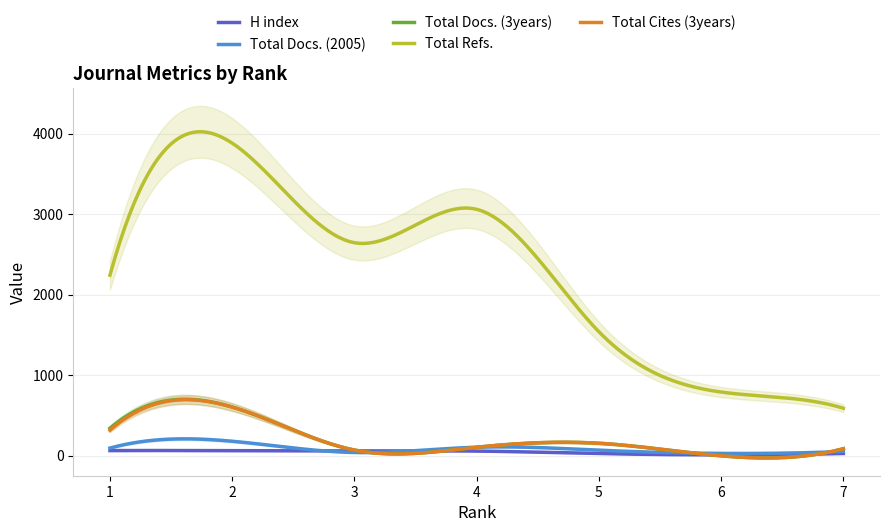

After their last crossing, which series has the higher values: Total Cites (3years) or H index?

Total Cites (3years)